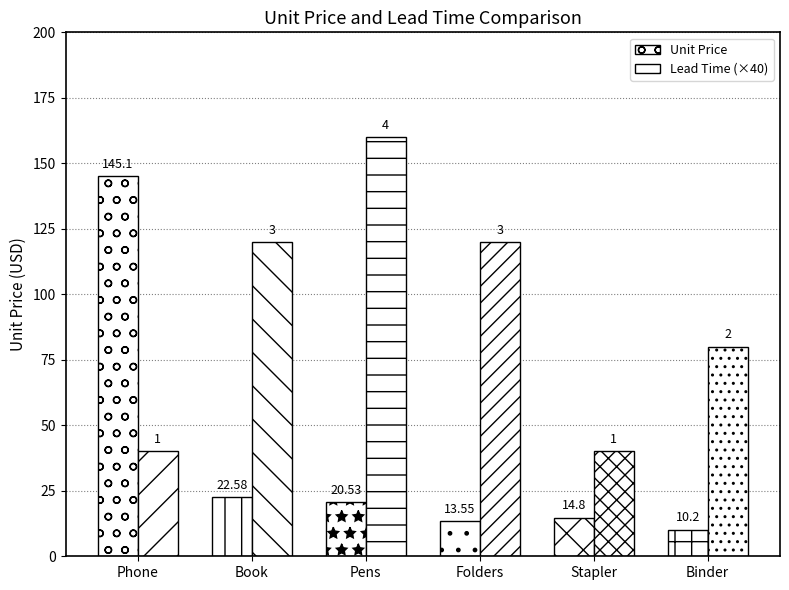

Reading left to right, list all the values displayed in this chart.

Unit Price: 145.1	22.6	20.5	13.6	14.8	10.2
Lead Time: 1.0	3.0	4.0	3.0	1.0	2.0